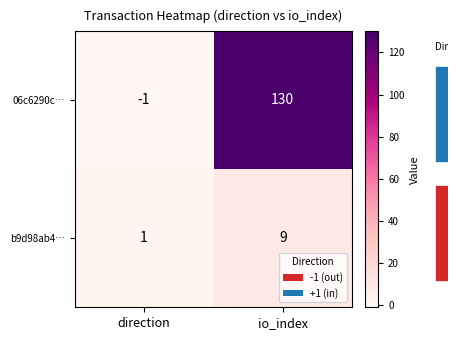

What is the difference between the 06c6290c… values at io_index and direction?

131